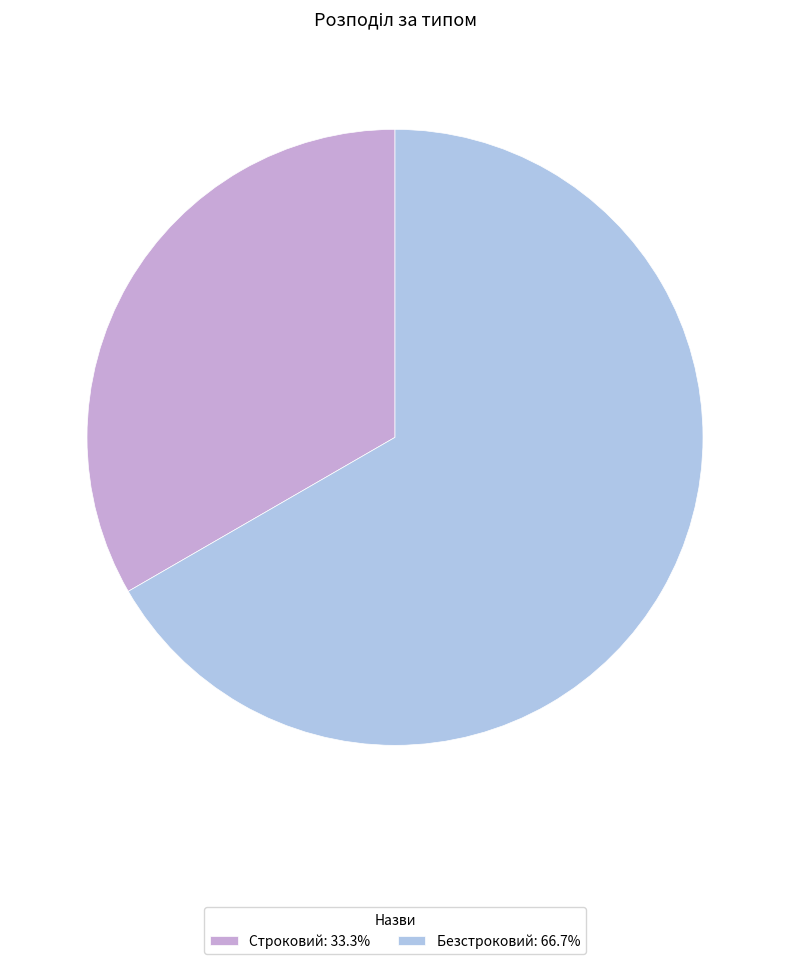

Do Строковий: 33.3% and Безстроковий: 66.7% together represent more than half of the pie?

Yes